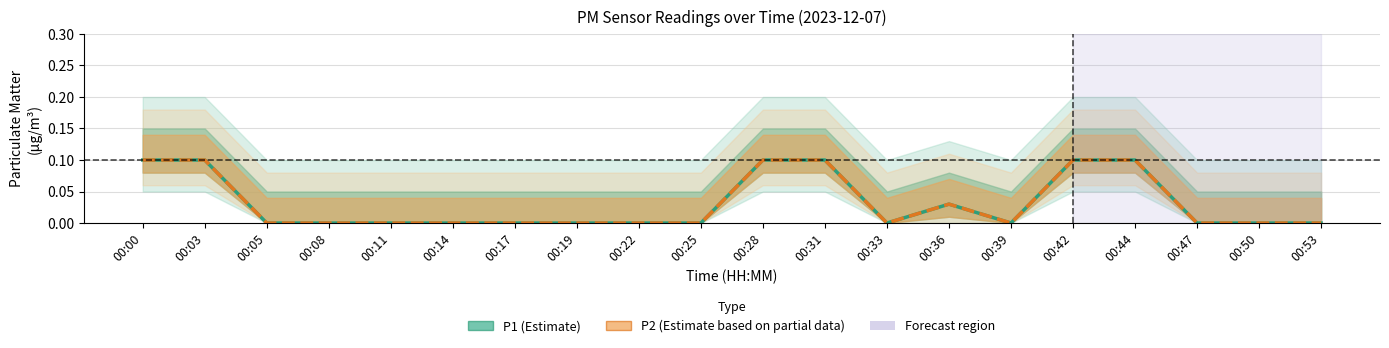

Is the value of P2 (Estimate based on partial data) at 00:28 greater than the value of P1 (Estimate) at 00:03?

No